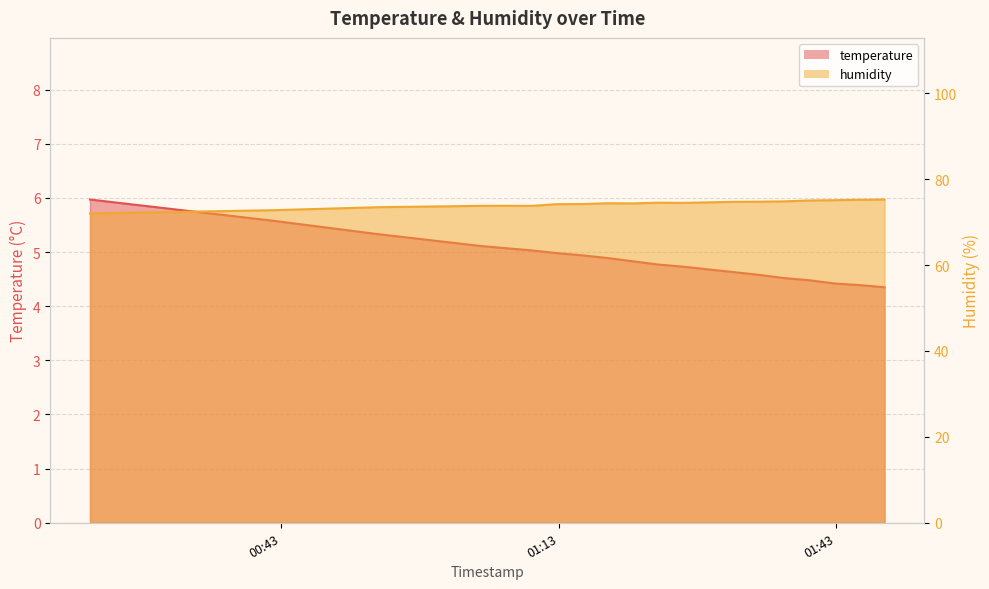

What is the total value across all series at 2023-04-22T01:40:04?

79.5